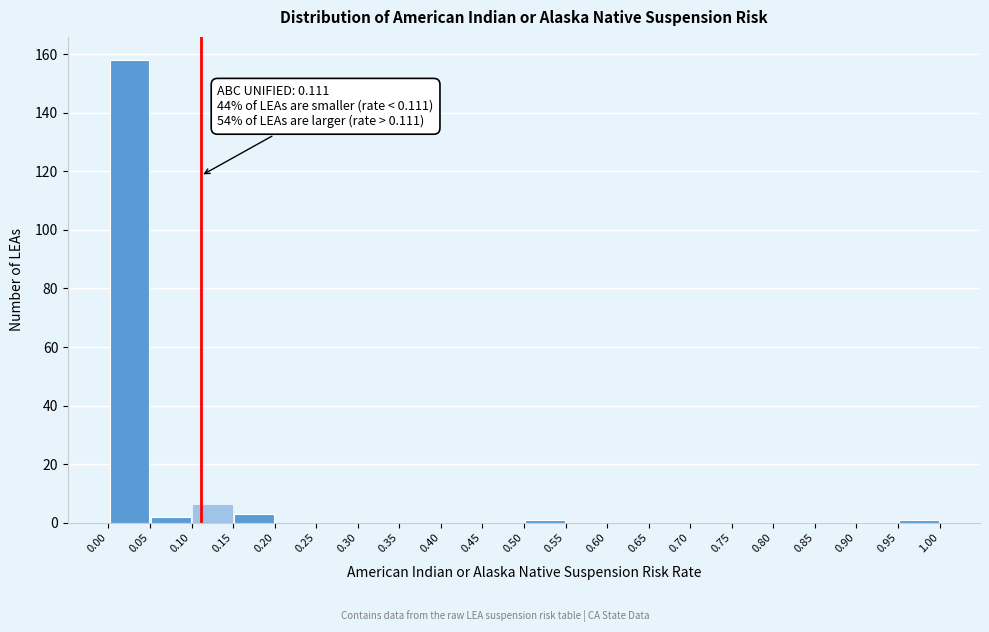

Which range on the x-axis has the tallest bar?

0.00 to 0.05